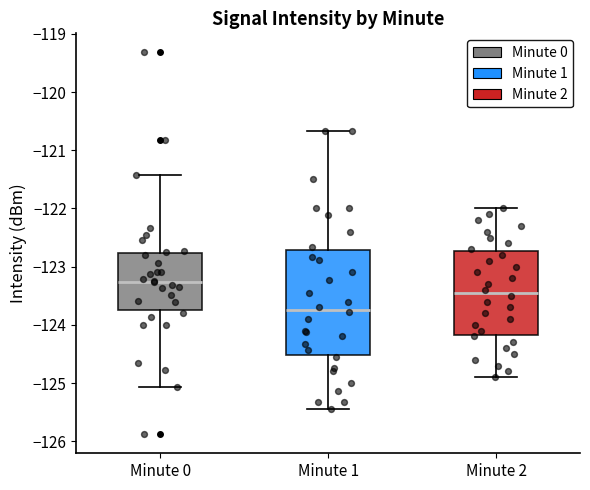

Where does the median line of the box for Minute 1 sit on the y-axis? The values are not printed on the chart, so give them approximately, as read against the axis.

-123.7